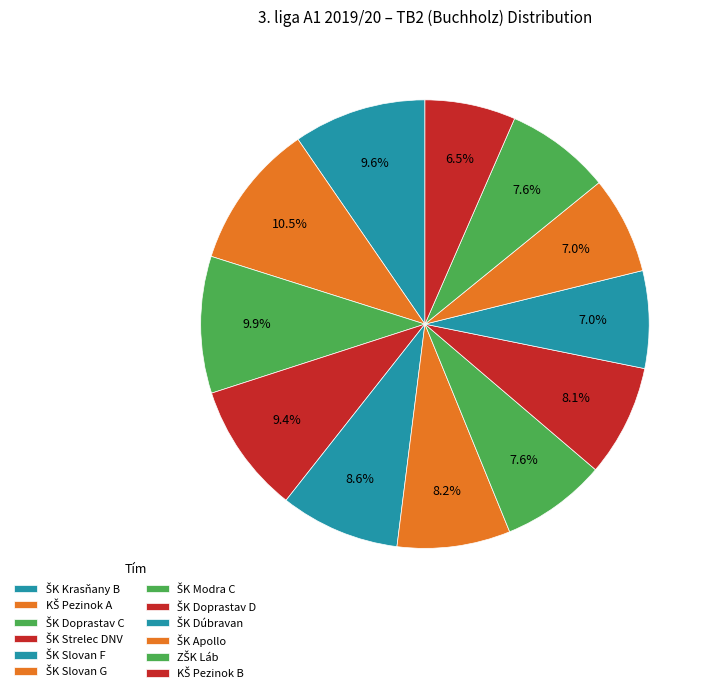

What is the change in value from ŠK Slovan G to ŠK Apollo?

-6.0